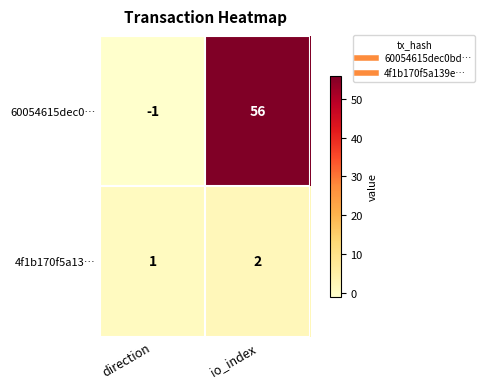

Which category has the lowest value across all series?

direction